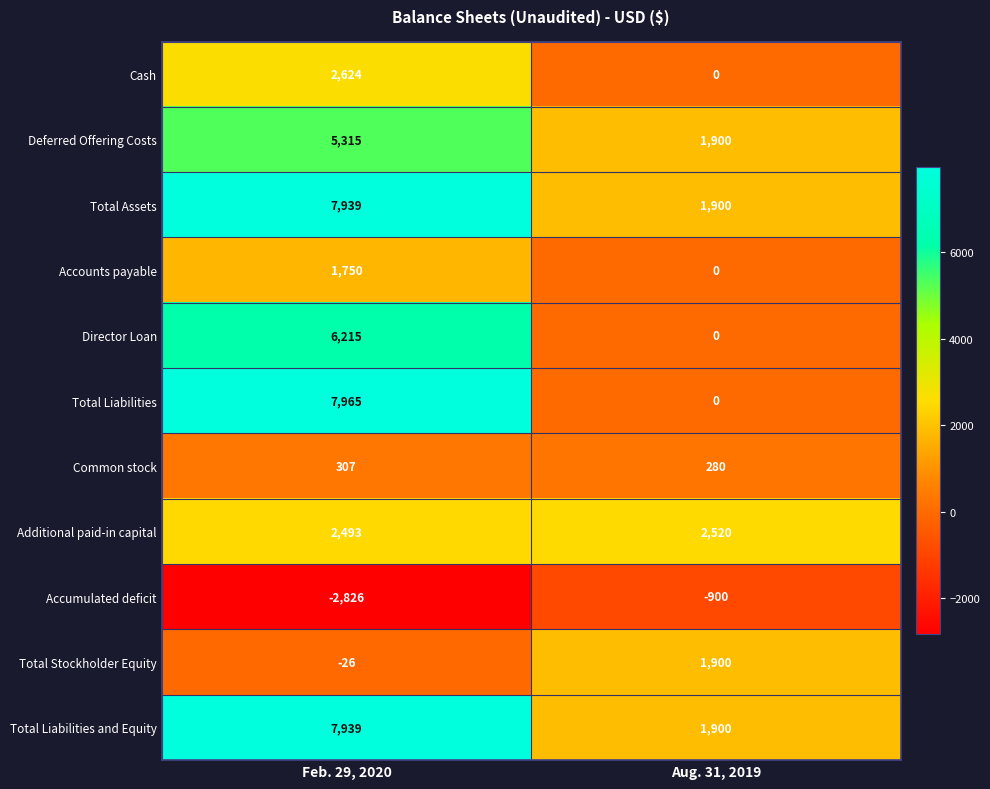

What is the approximate value of Total Liabilities and Equity at Feb. 29, 2020?

7939